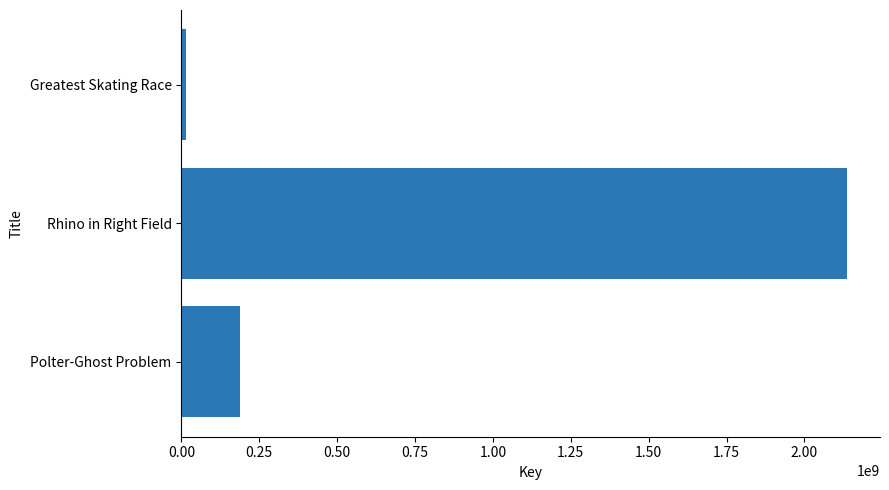

What is the sum of all values?

2340931559